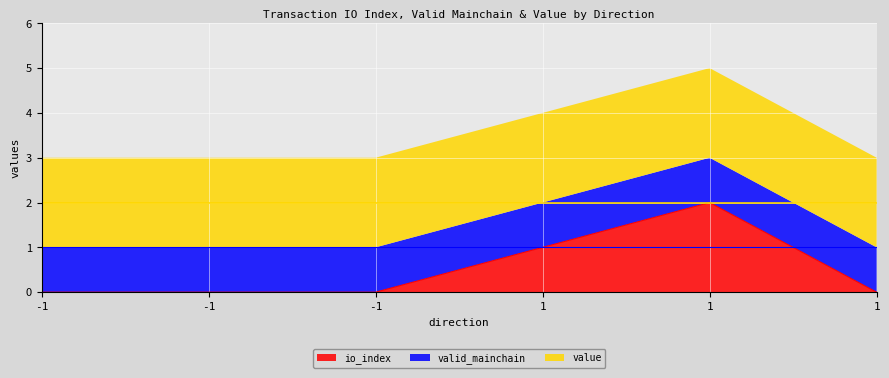

True or false: valid_mainchain has more than 2 points higher than both neighbors.

False